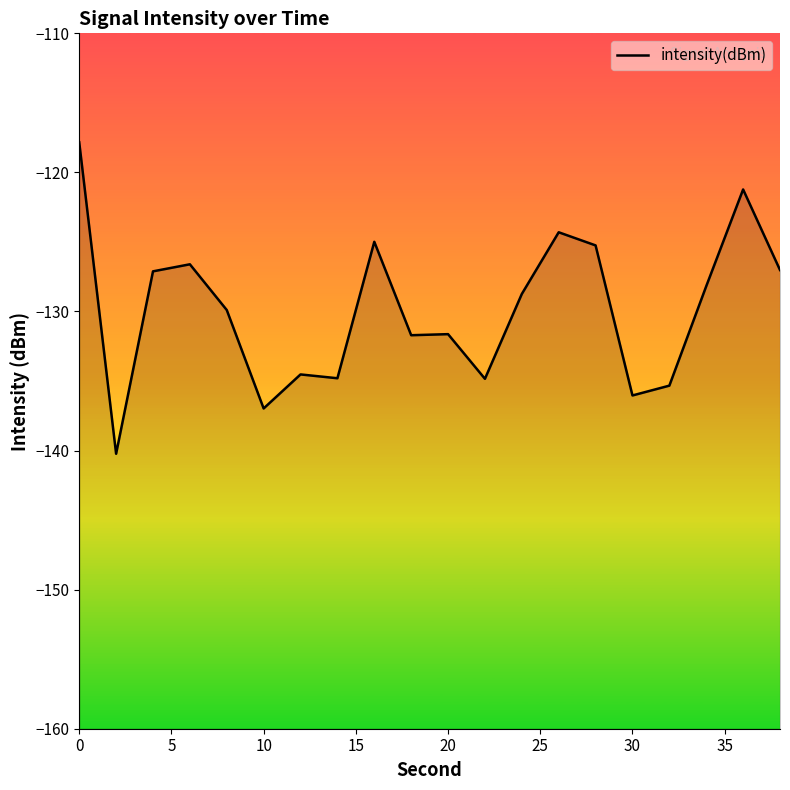

What is the average value?

-129.9